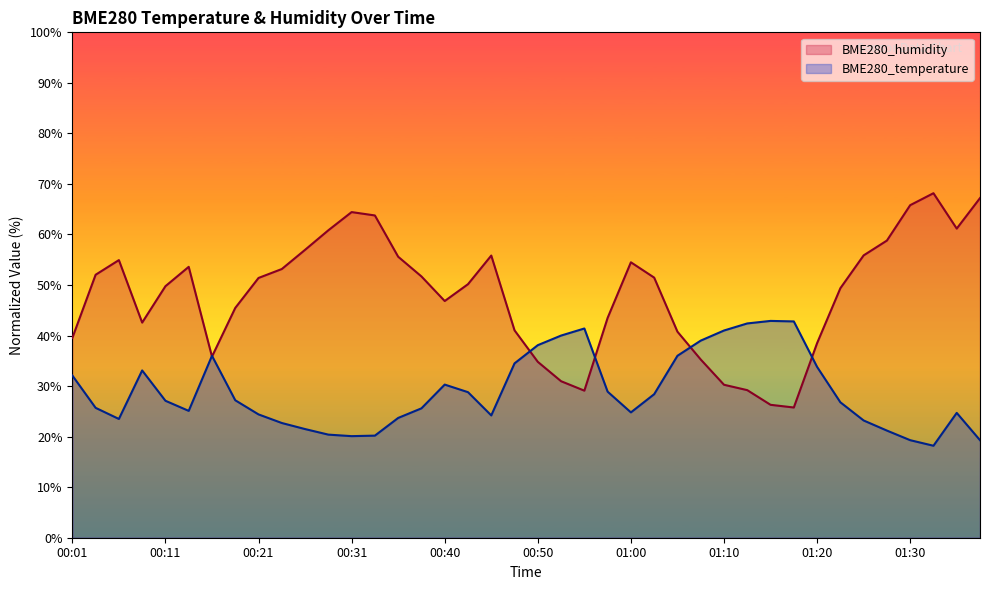

How many times do BME280_humidity and BME280_temperature cross each other?

6